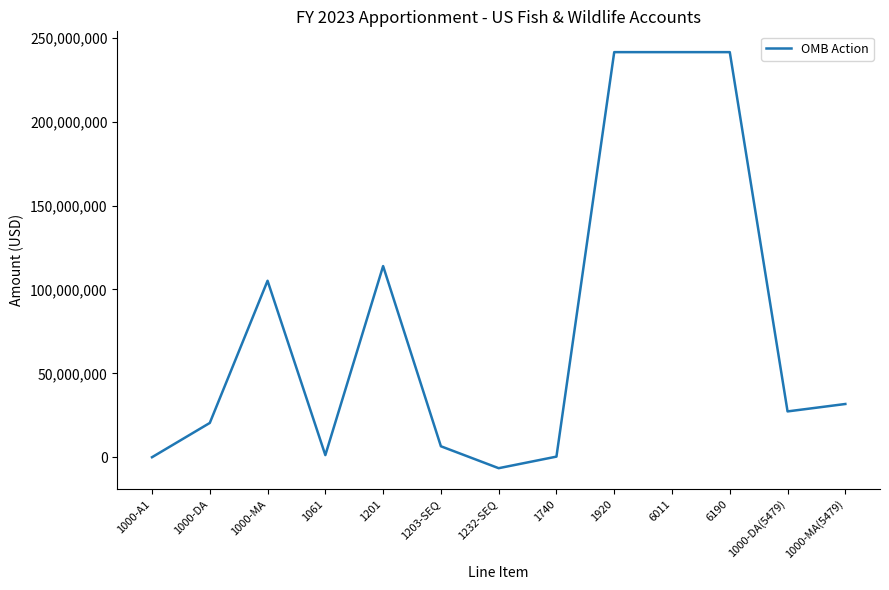

What is the minimum value shown in the chart?

-6494637